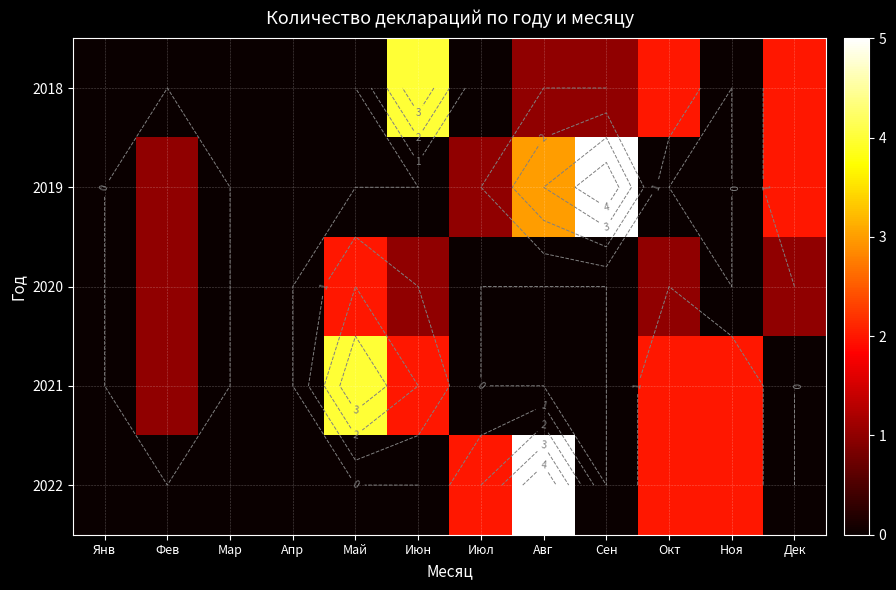

What is the difference between the highest and lowest values at Дек?

2